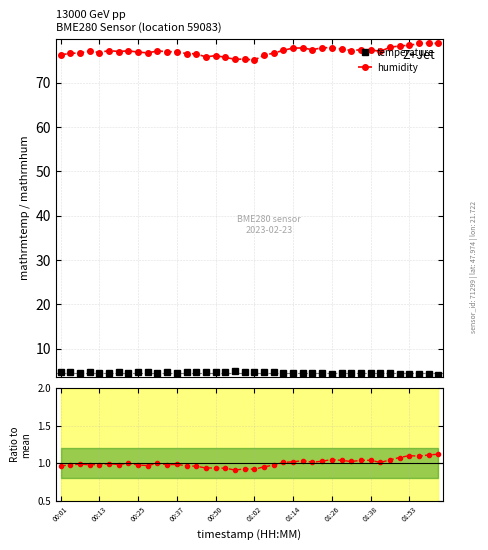

True or false: temperature has more than 0 interior local peaks.

True